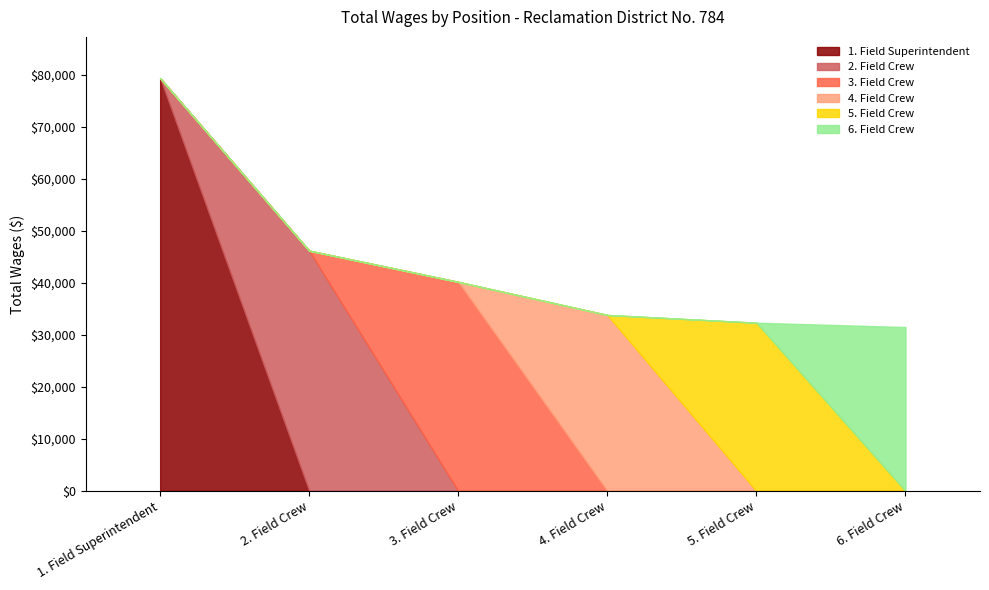

Which category has the lowest value across all series?

6. Field Crew